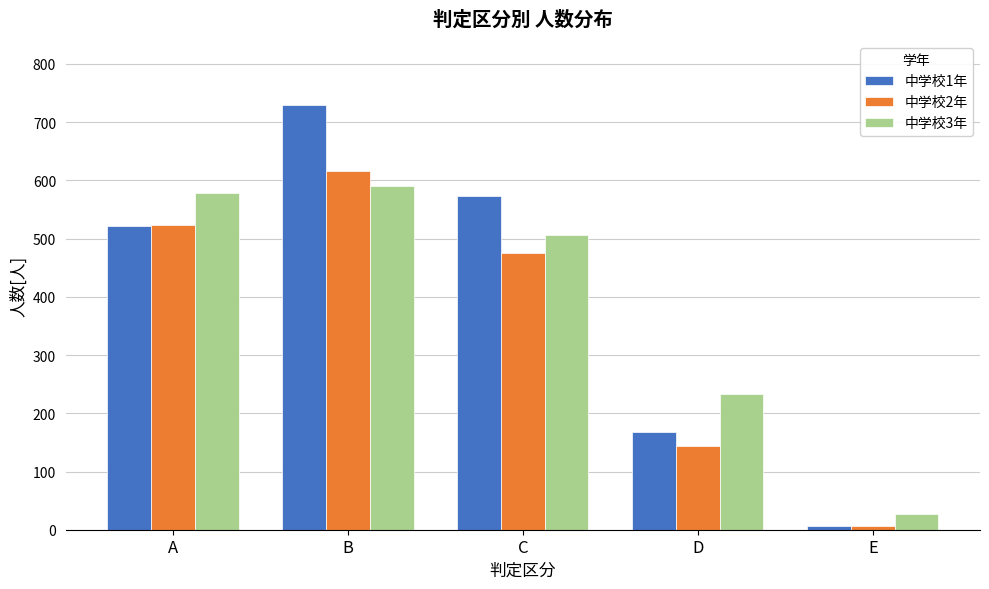

Reading left to right, transcribe all the data shown in this chart.

中学校1年: 522	730	573	167	7
中学校2年: 524	616	475	144	7
中学校3年: 579	591	506	233	27